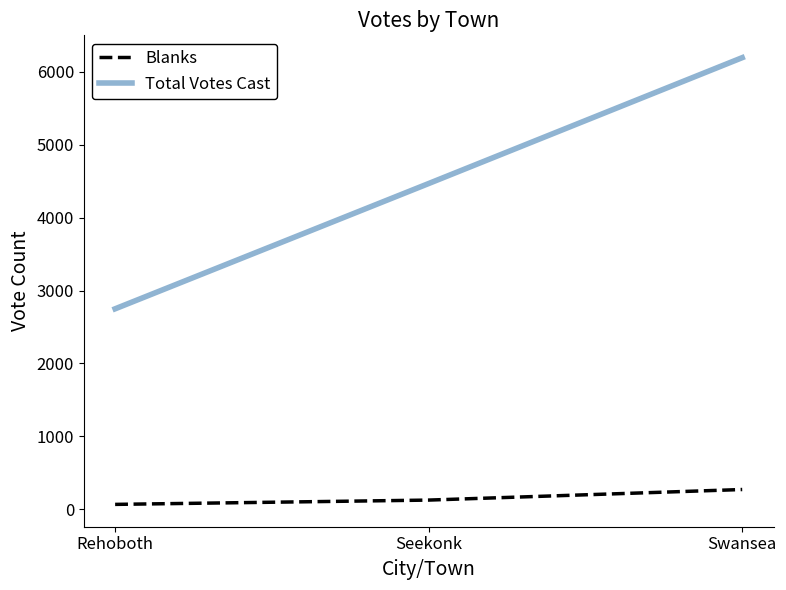

What is the sum of all Total Votes Cast values?

13409